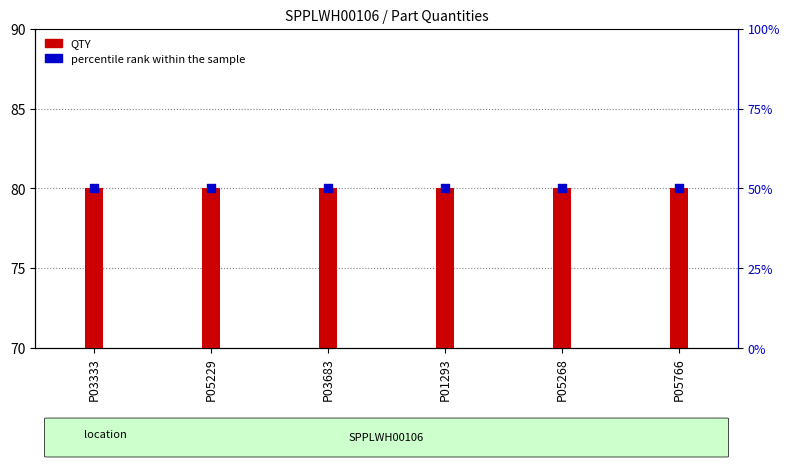

Which series reaches the maximum Y coordinate?

QTY